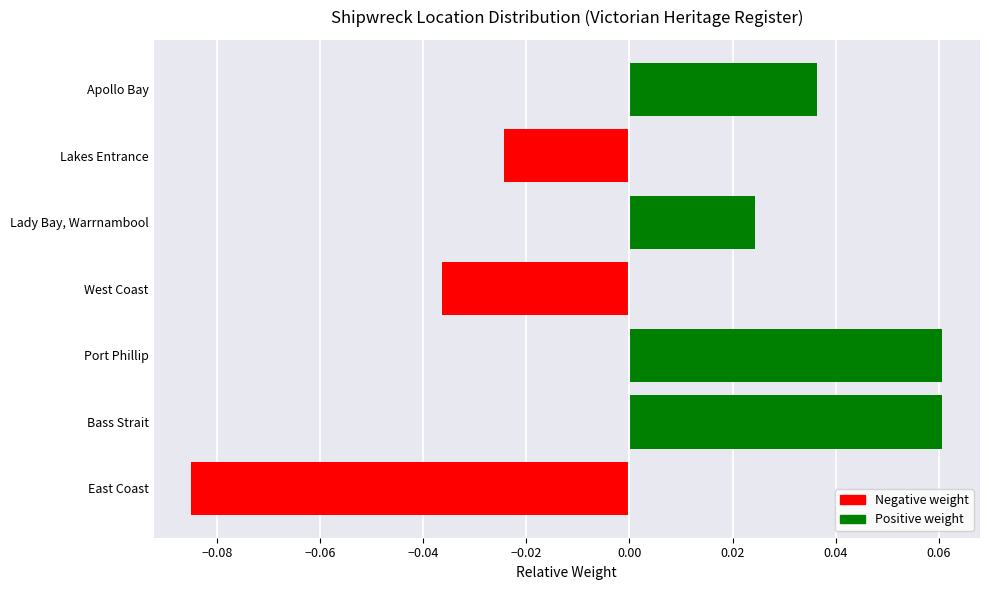

The chart shows a value of 0.1 at Apollo Bay. True or false?

False